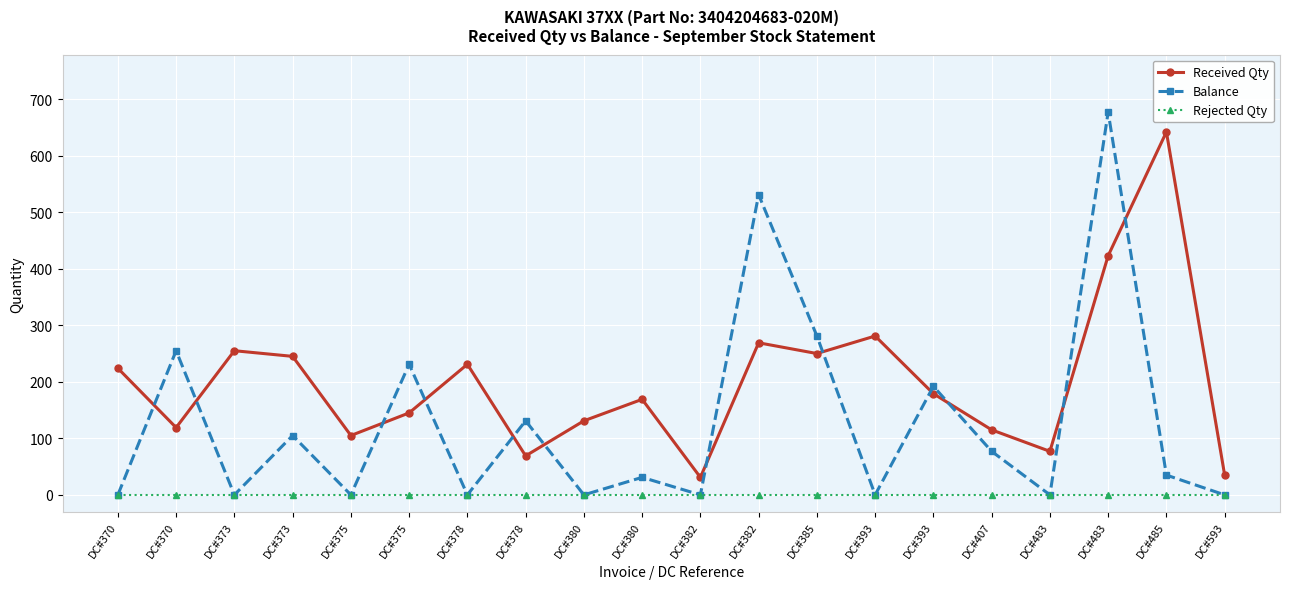

Between DC#373 and DC#380, which is larger?

DC#373